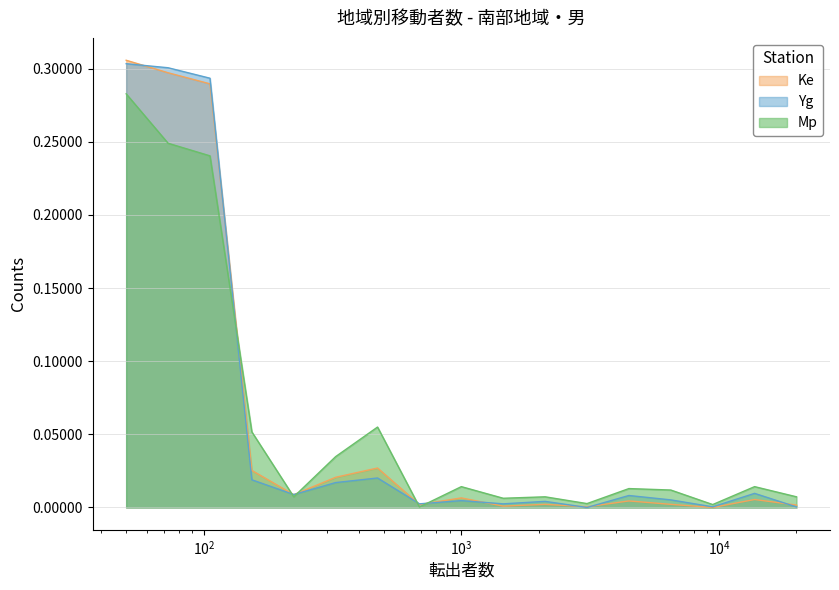

True or false: Yg has more than 2 points higher than both neighbors.

True